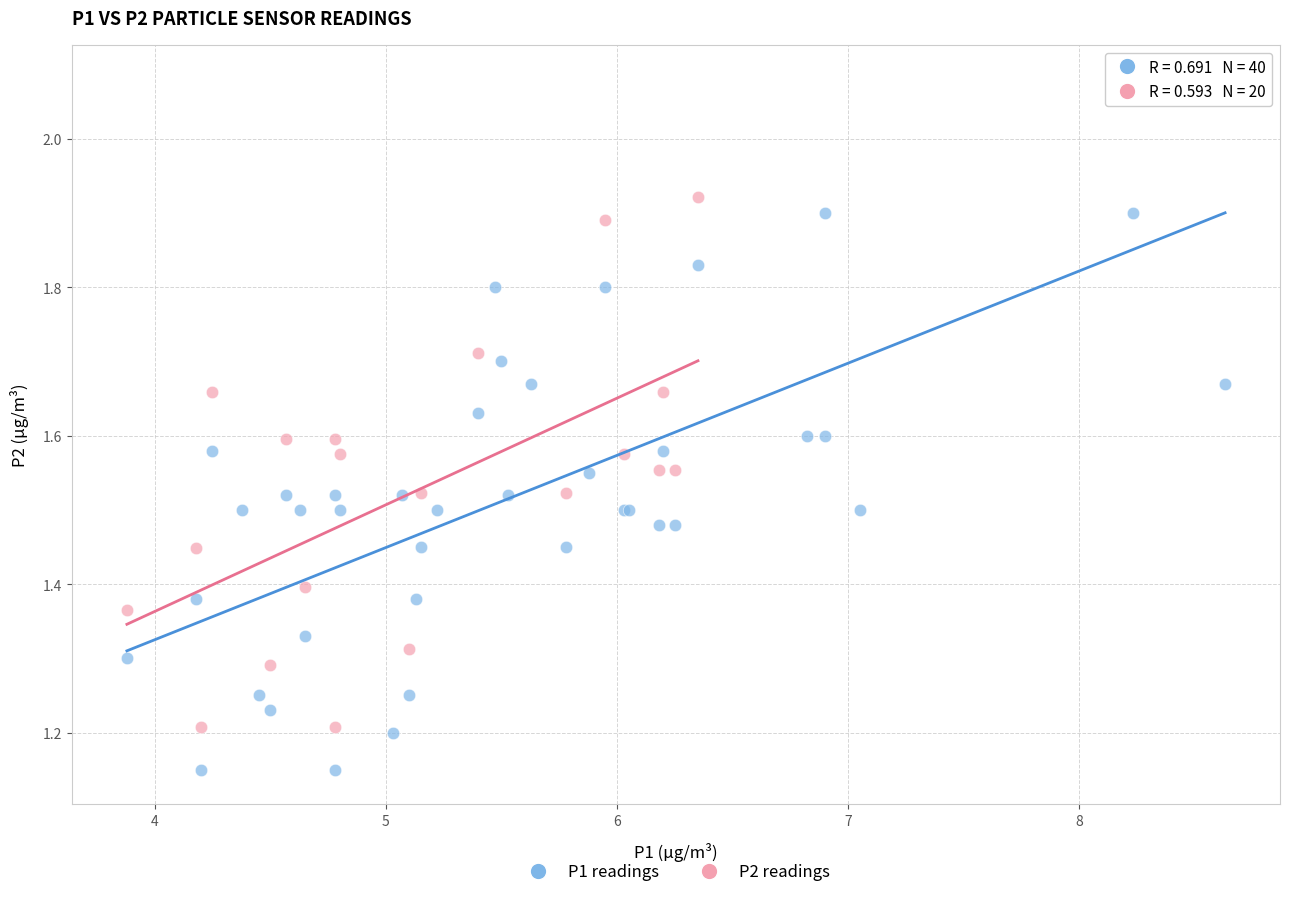

Which series reaches the maximum Y coordinate?

P1 readings